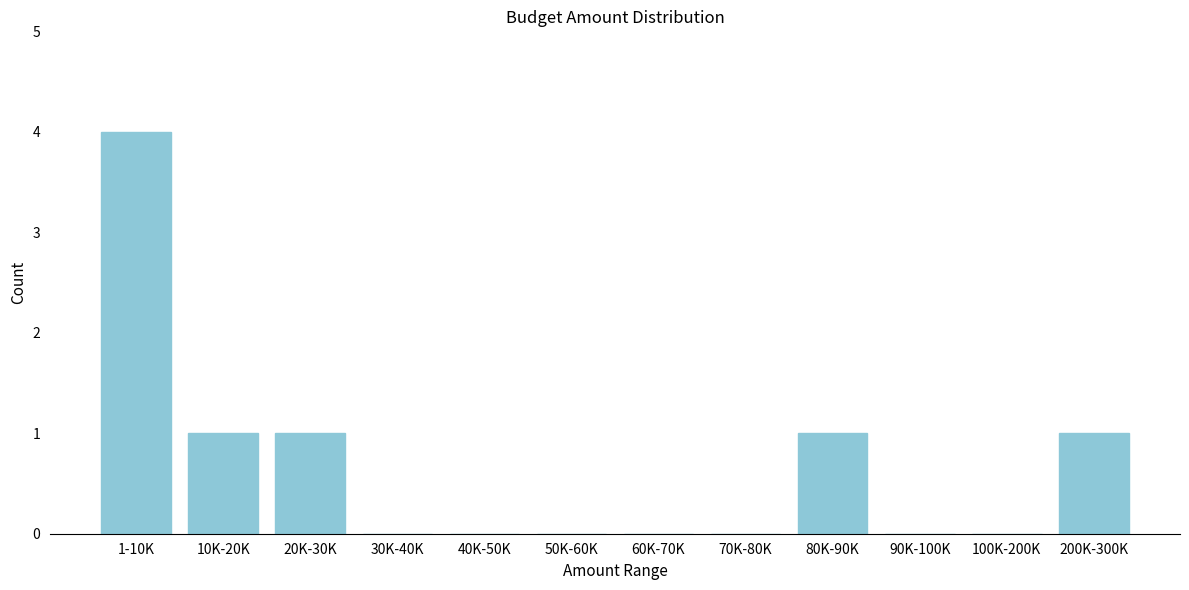

Reading left to right, extract all data points from this chart.

1-10K=4	10K-20K=1	20K-30K=1	30K-40K=0	40K-50K=0	50K-60K=0	60K-70K=0	70K-80K=0	80K-90K=1	90K-100K=0	100K-200K=0	200K-300K=1